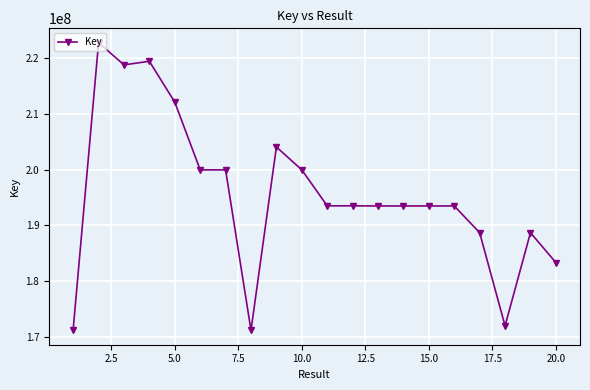

Count the number of categories in the chart.

20